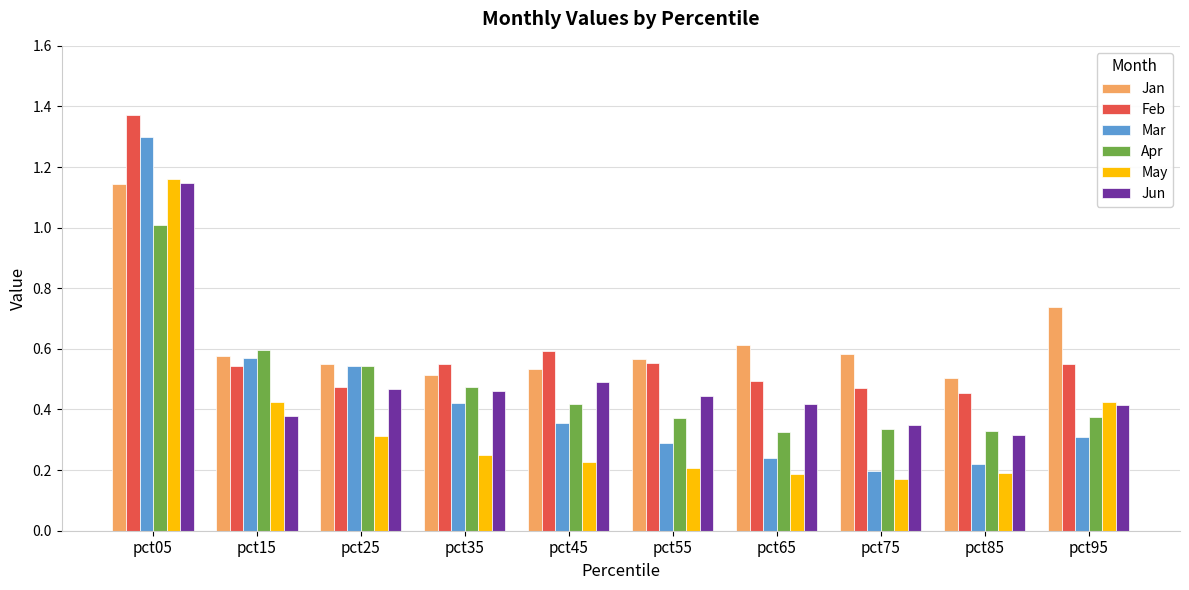

How many bars are there in total?

60